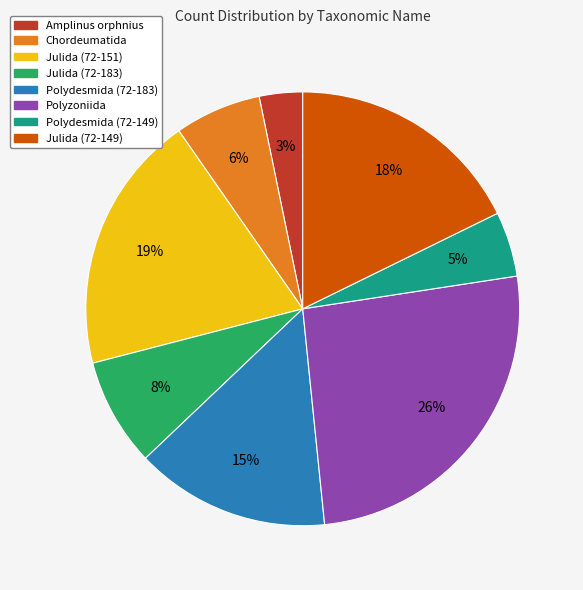

True or false: Julida (72-149) accounts for 18% of the total.

True